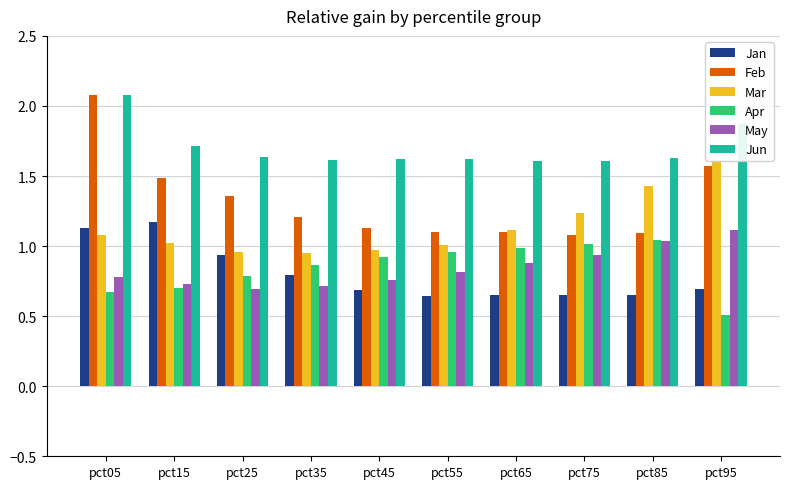

What is the value of the Apr bar at the 4th from the left?

0.9